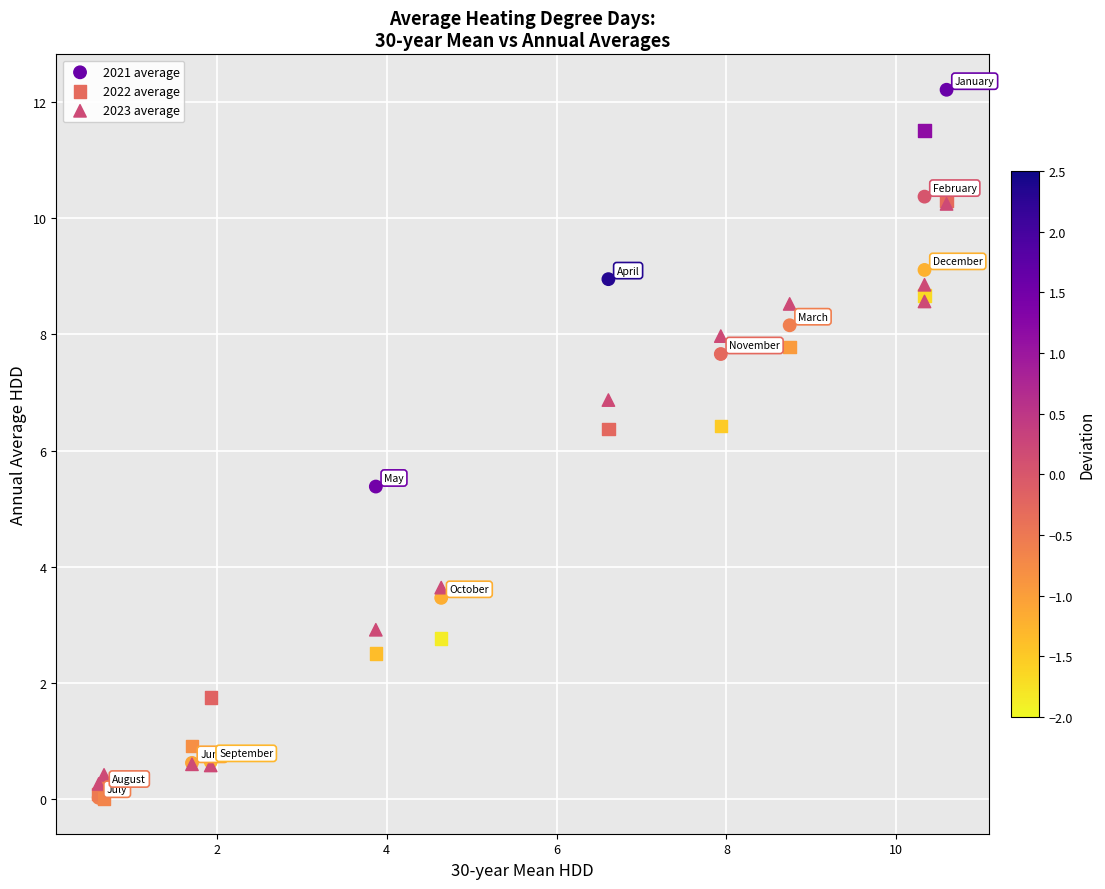

In the 2023 average series, what Y value is closest to 5?

3.6